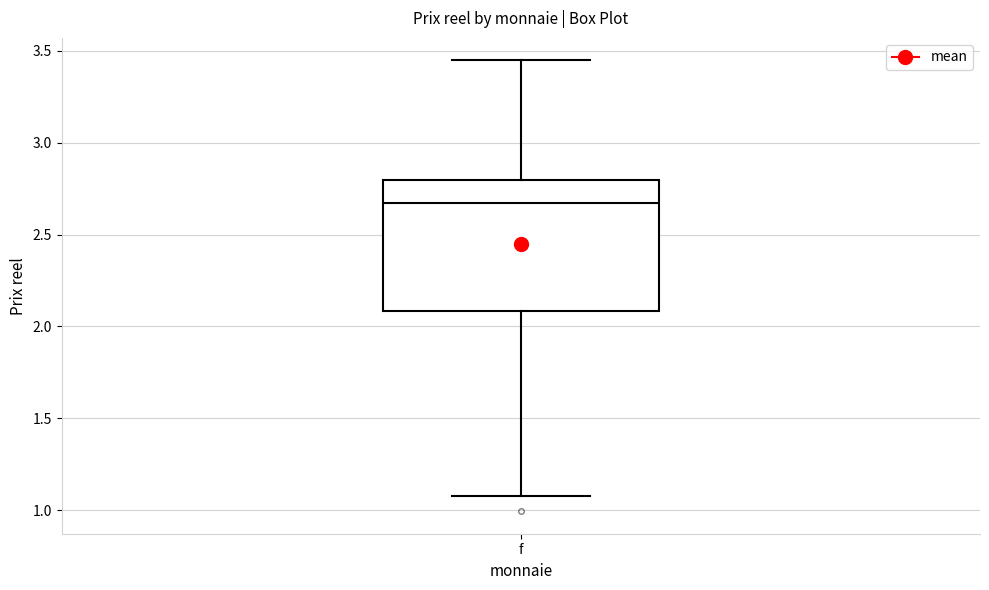

Read this box plot against the y-axis: the position of the median line, the range covered by the box, and the ends of both whiskers. The values are not printed on the chart, so give them approximately, as read against the axis.

median 2.65, box 2.10 to 2.80, whiskers 1.10 to 3.45